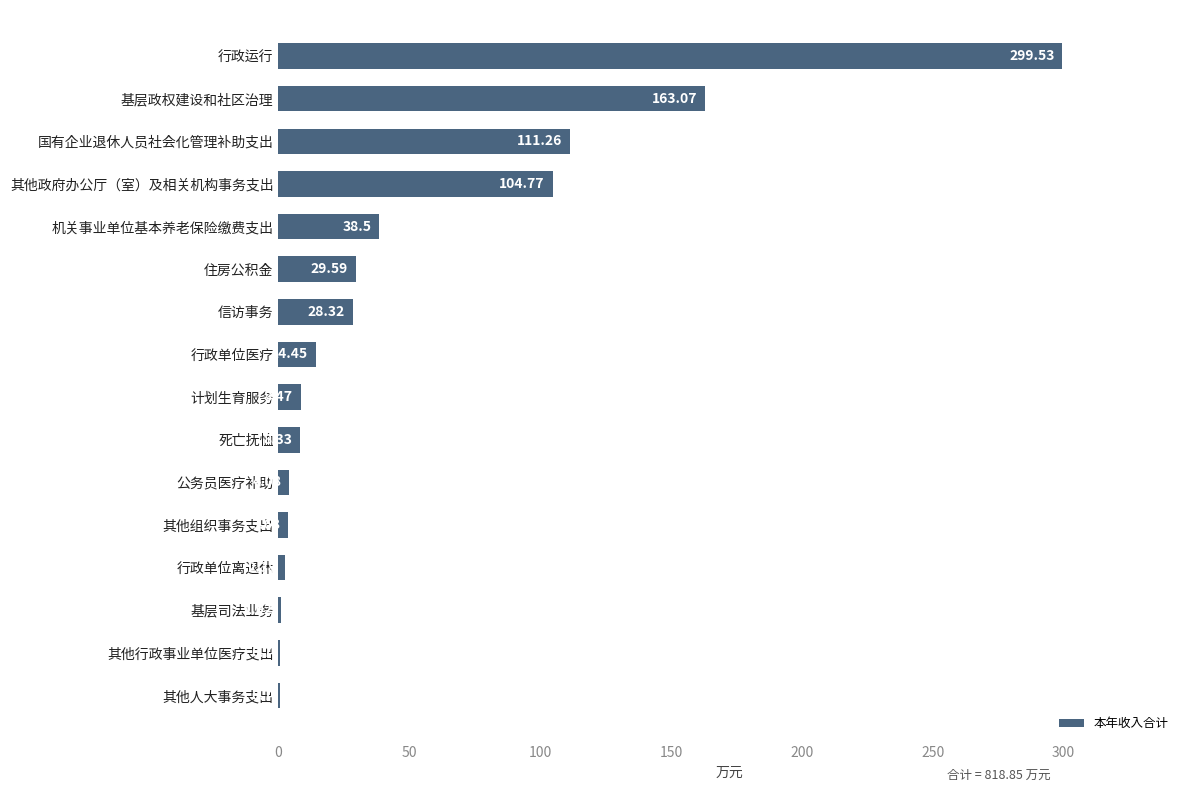

Where is the data nearest to the value 150?

基层政权建设和社区治理